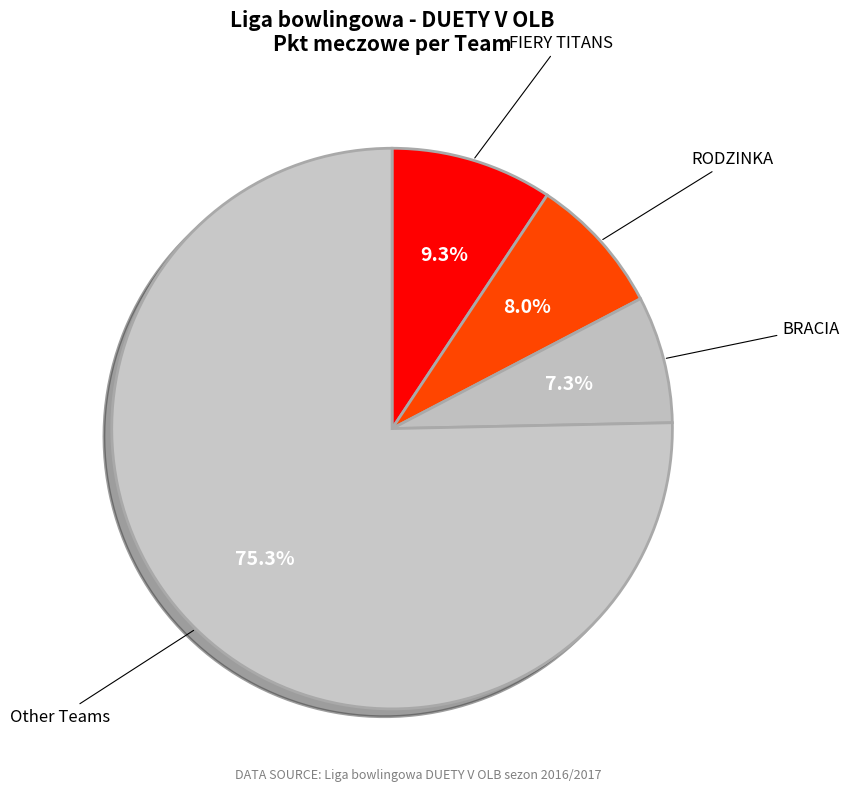

Count the number of slices in the pie.

4